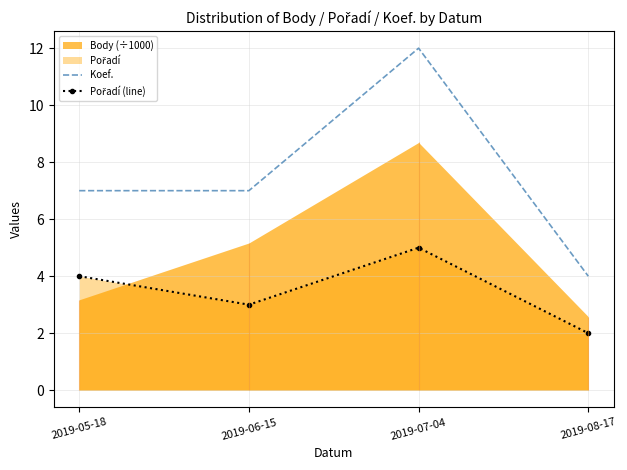

What is the difference between the maximum and minimum values in the Koef. series?

8